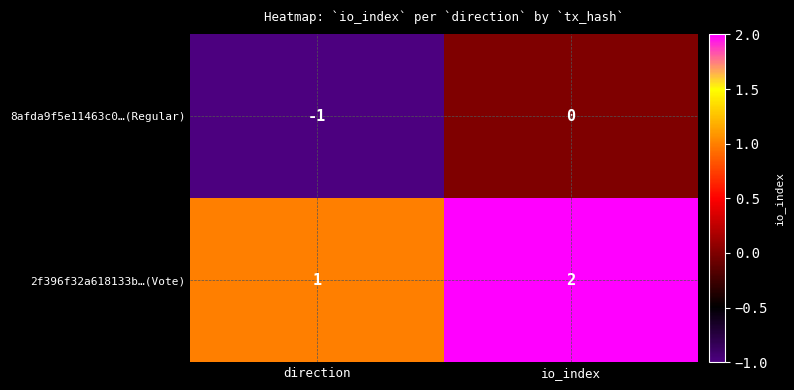

What is the difference between the highest and lowest values at direction?

2